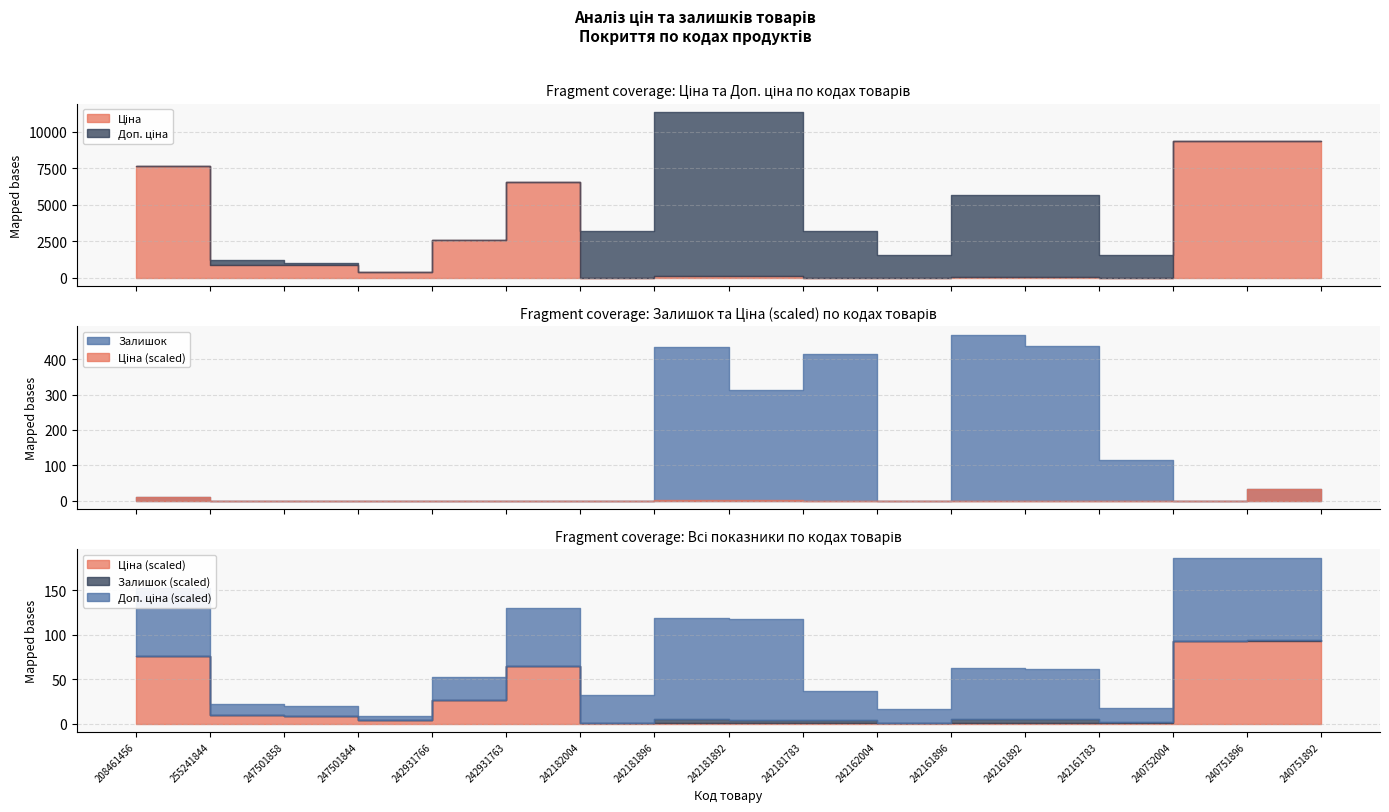

What value does the Доп. ціна series have at 247501844?

429.0